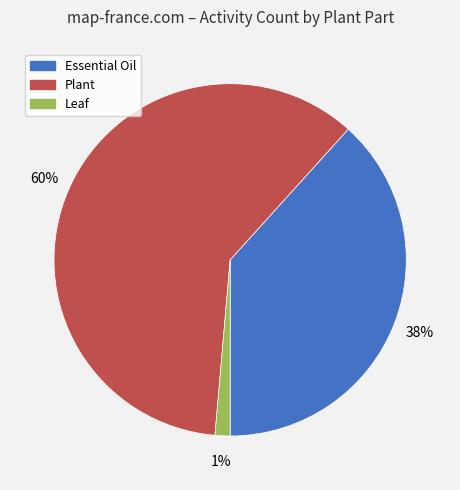

To the nearest percent, what is the average slice percentage?

33%